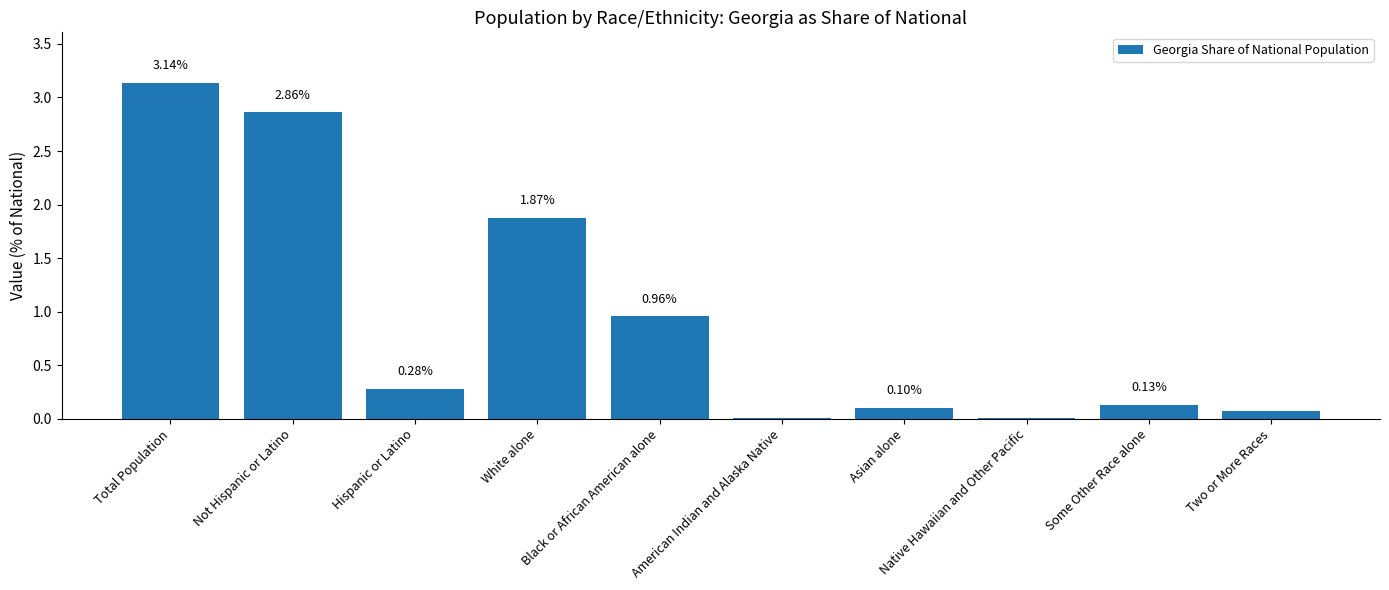

What is the sum of all values?

9.4